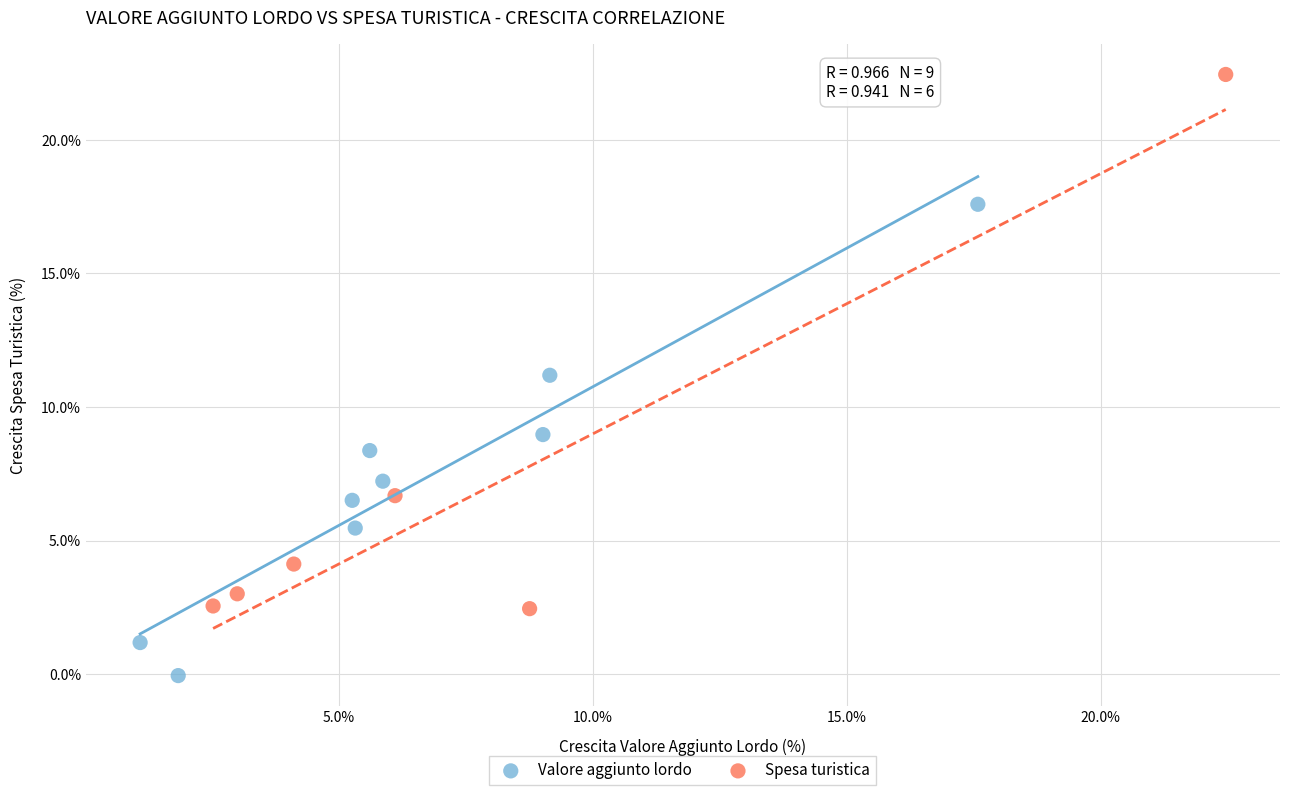

Which series has the widest spread of Y values?

Spesa turistica